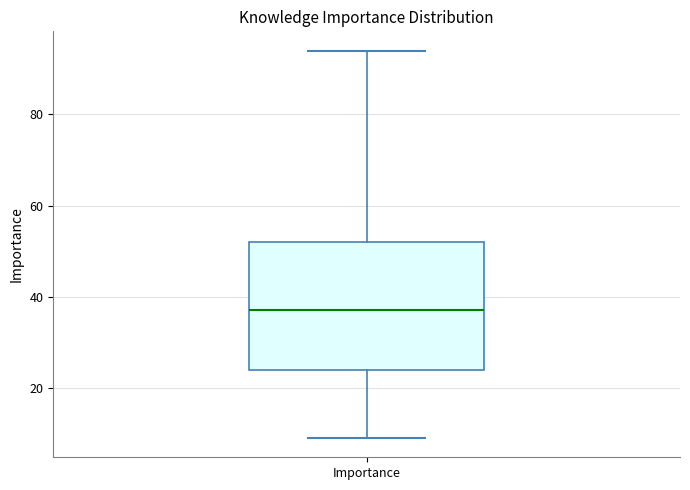

Read this box plot against the y-axis: the position of the median line, the range covered by the box, and the ends of both whiskers. The values are not printed on the chart, so give them approximately, as read against the axis.

median 38, box 24 to 52, whiskers 10 to 94